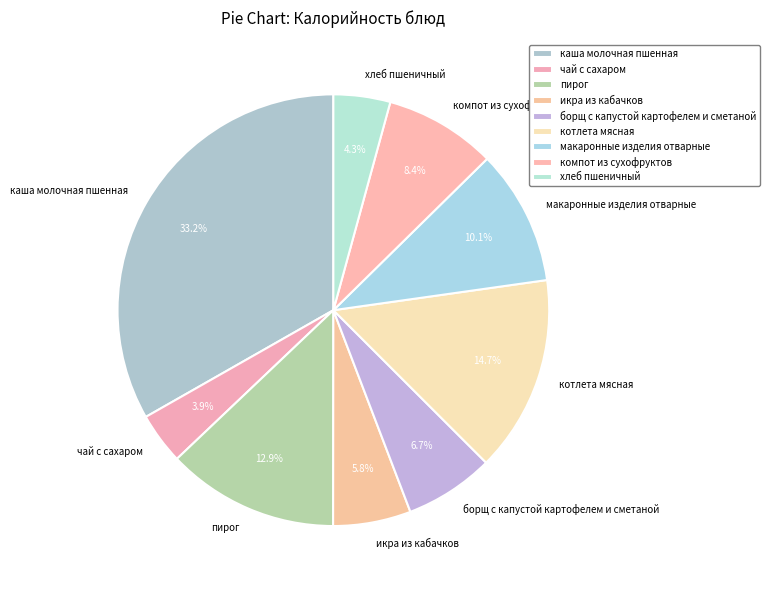

Does котлета мясная represent more than half of the total?

No